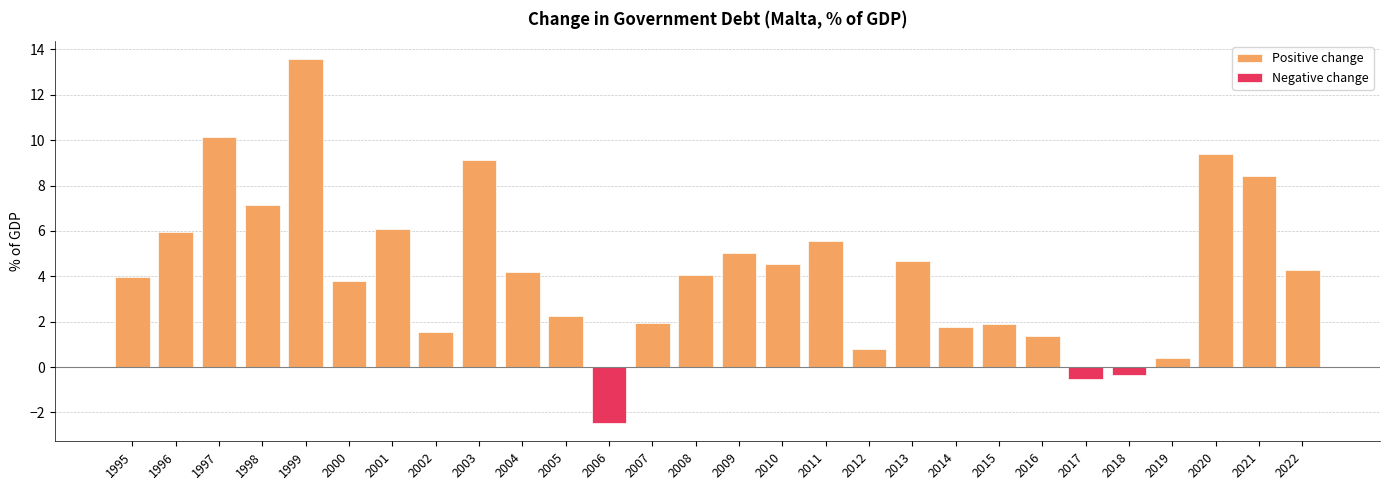

Which series has the largest total across all categories?

Positive change